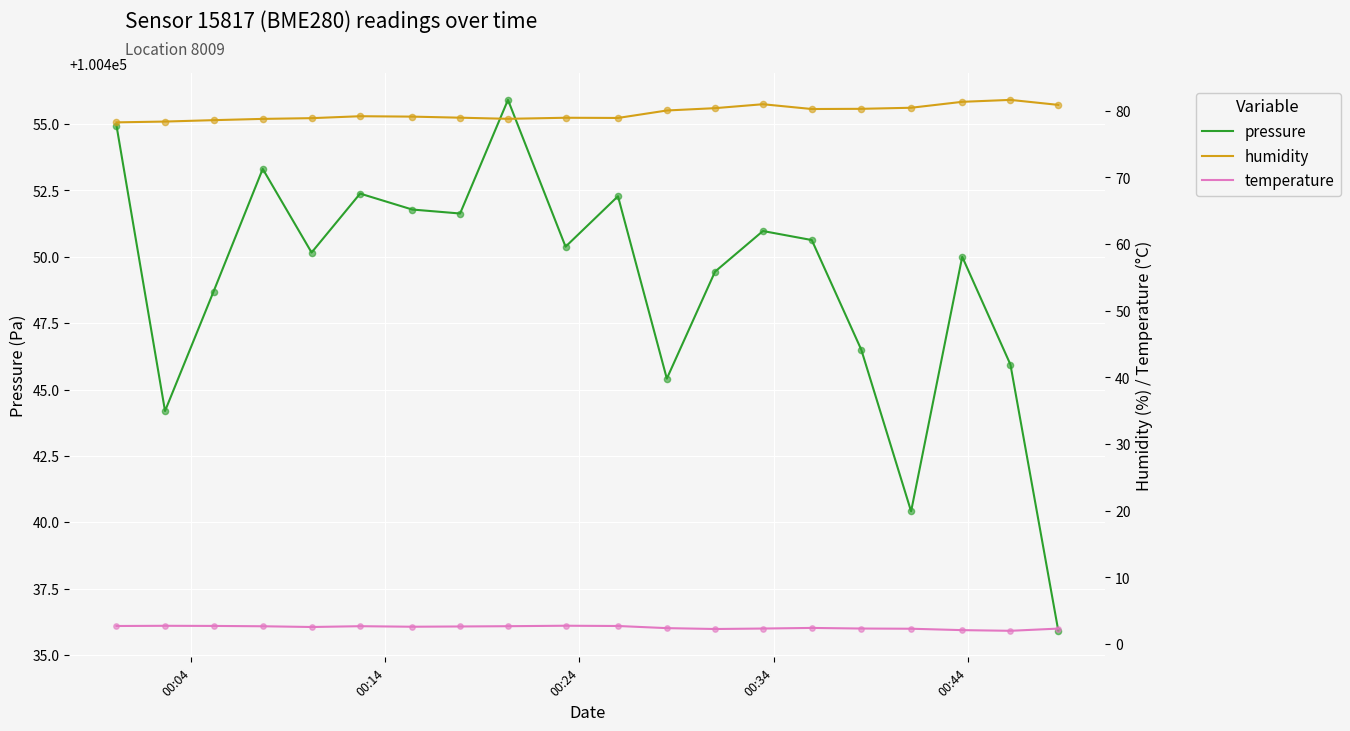

Which series contains the lowest Y value?

temperature